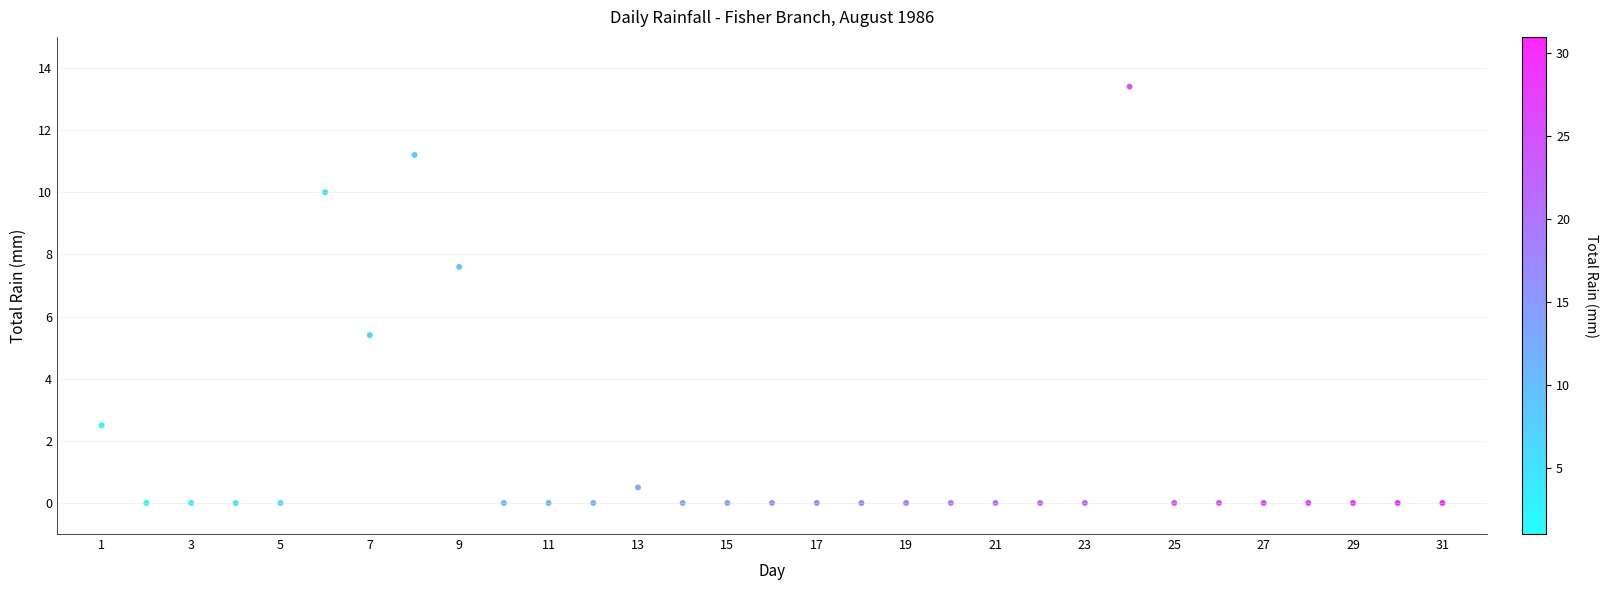

What is the range of X values (max minus min)?

30.0